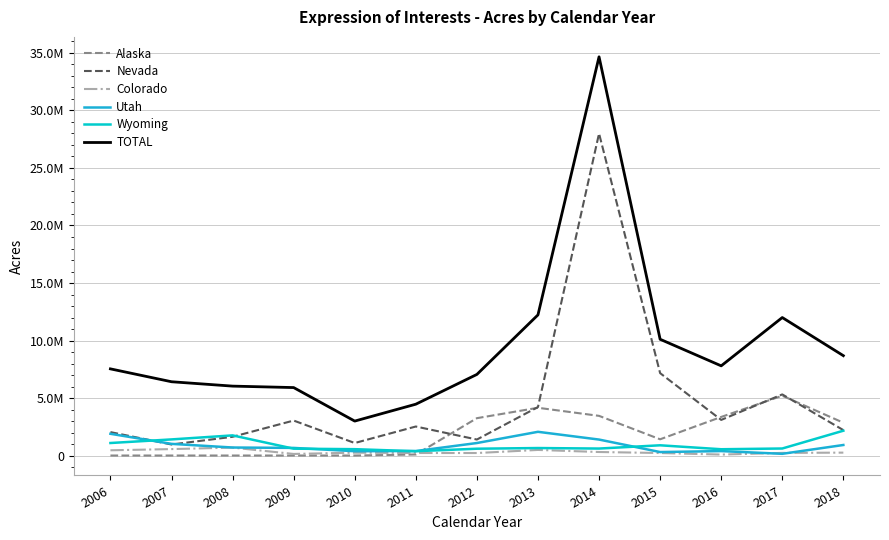

Does the chart have visible grid lines?

Yes